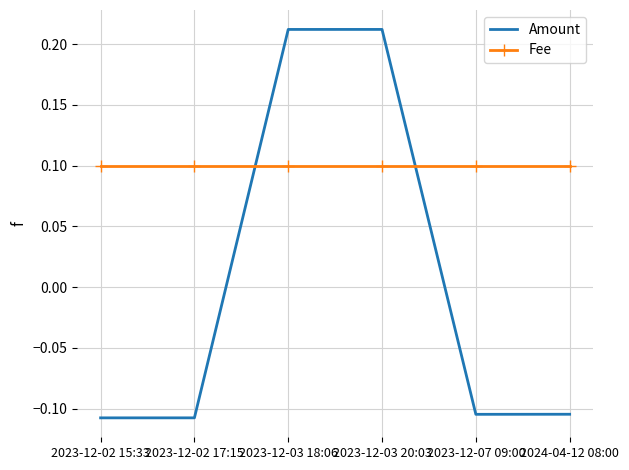

True or false: Fee and Amount intersect in this chart.

True